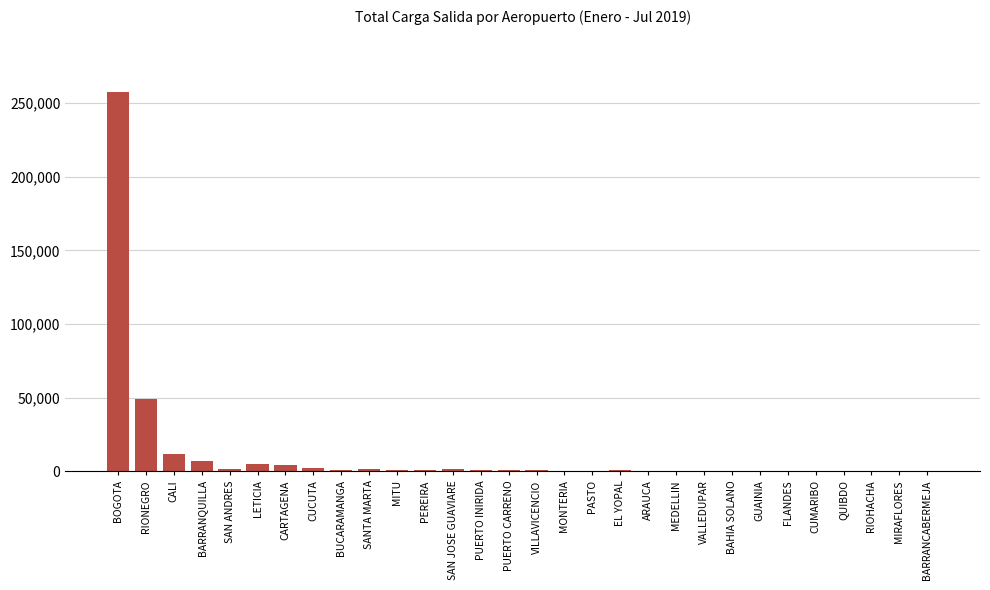

Where is the data nearest to the value 128702?

RIONEGRO